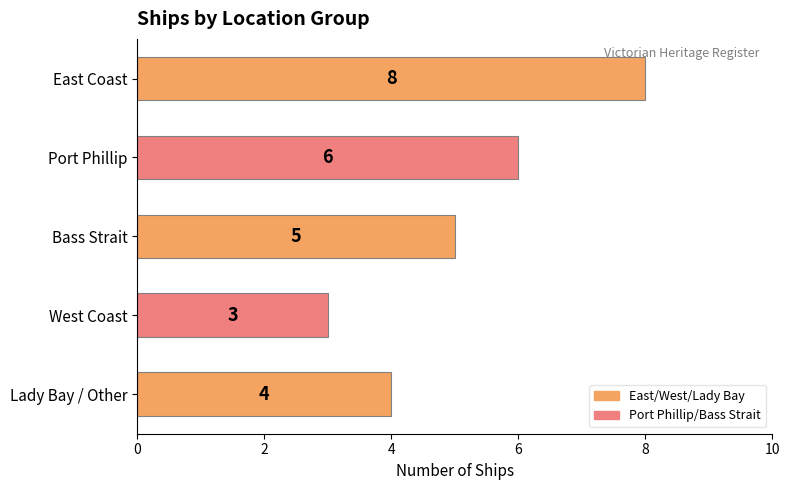

The value at Lady Bay / Other is 2. True or false?

False